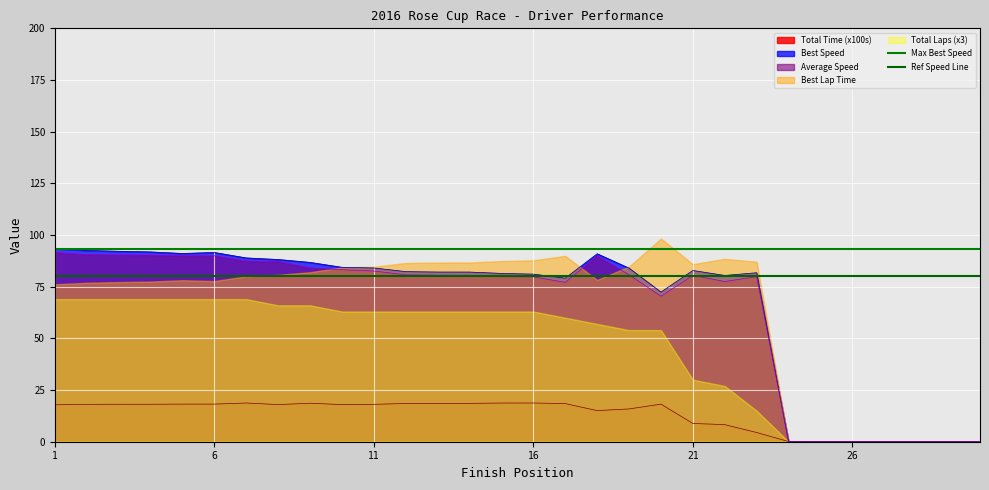

The Total Time (x100s) series shows 18.2 at 6. True or false?

True